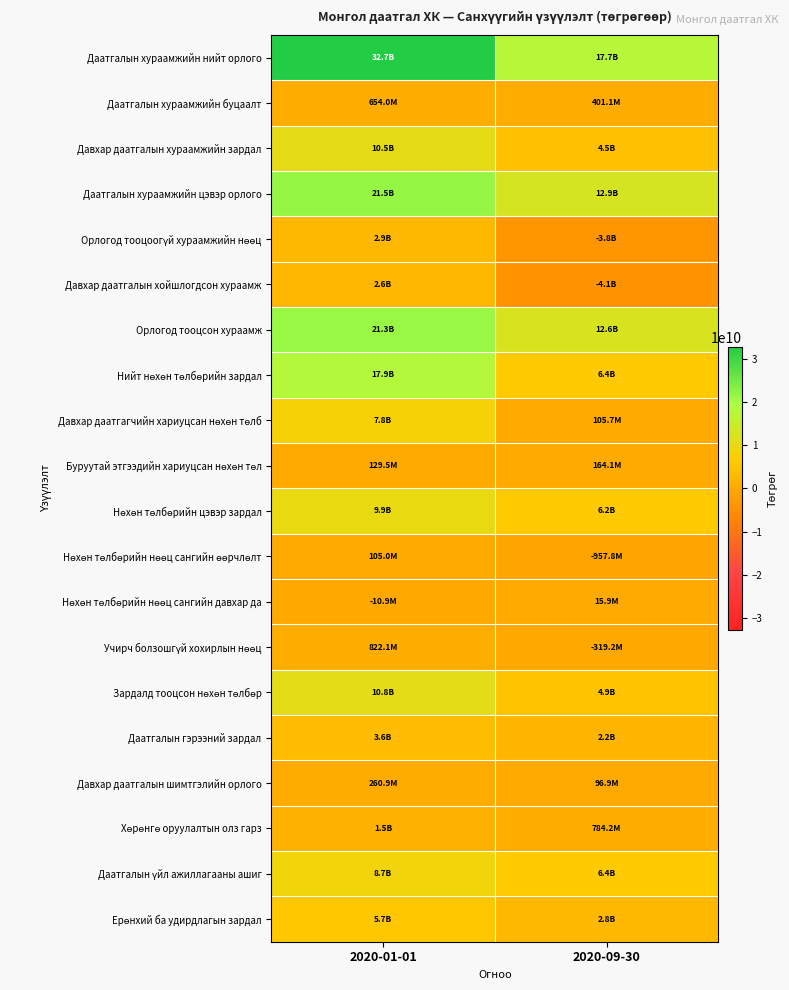

What is the spread (max minus min) of values at 2020-01-01?

32669437269.0